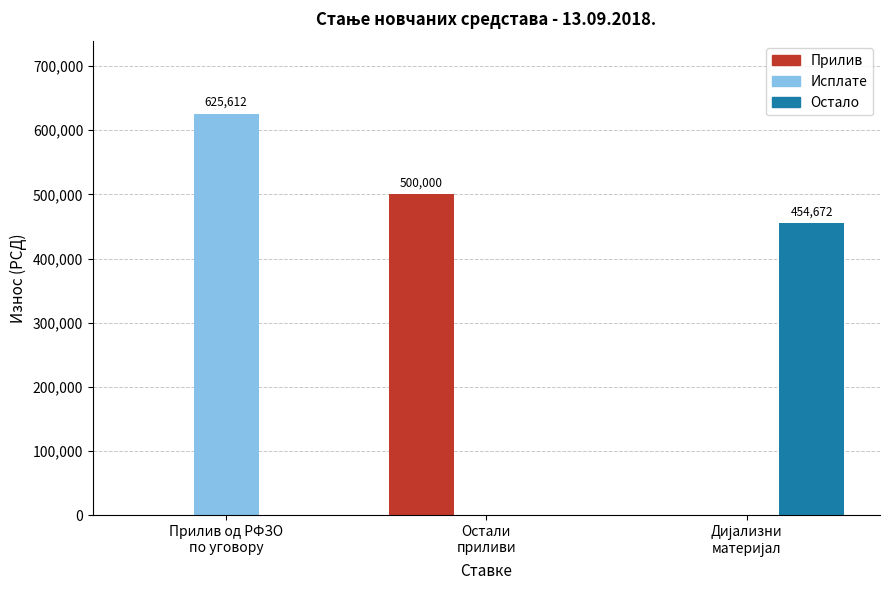

What is the sum of all Остало values?

454671.8